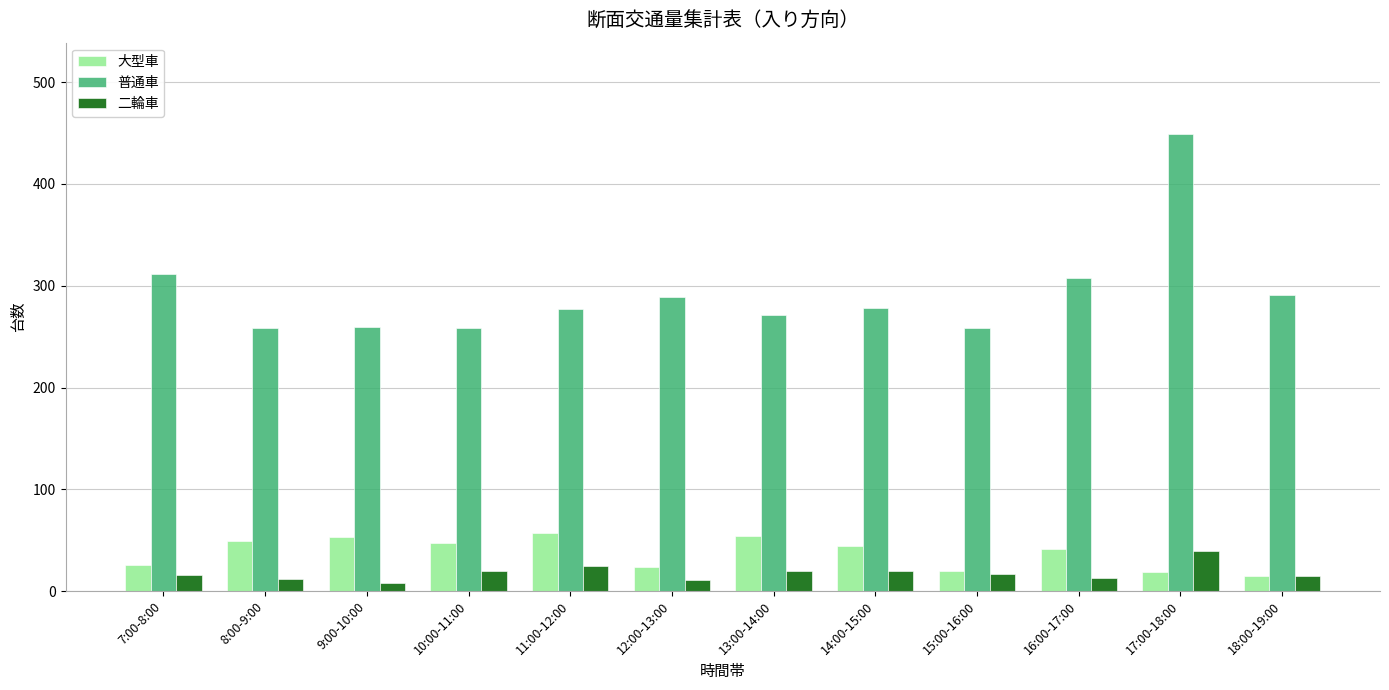

What is the label of the 6th bar from the left?

12:00-13:00